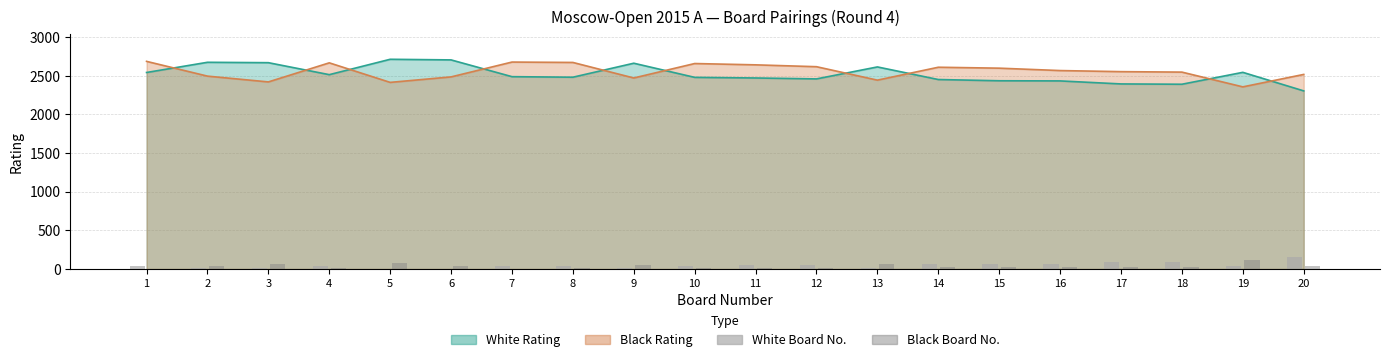

At which label is Black Board No. closest to 62?

13